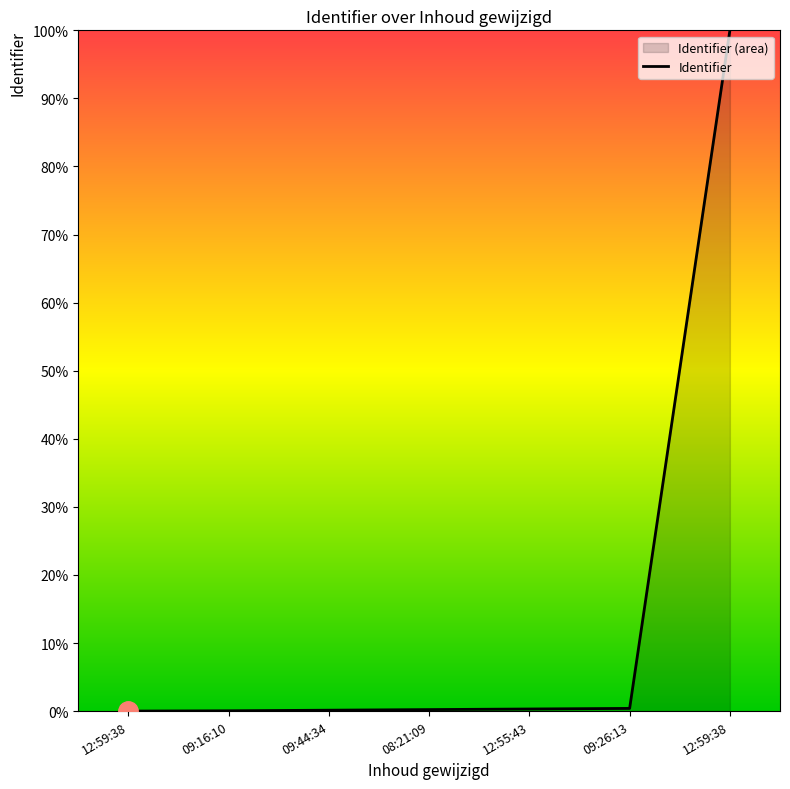

What is the difference between the second highest and minimum values?

0.4